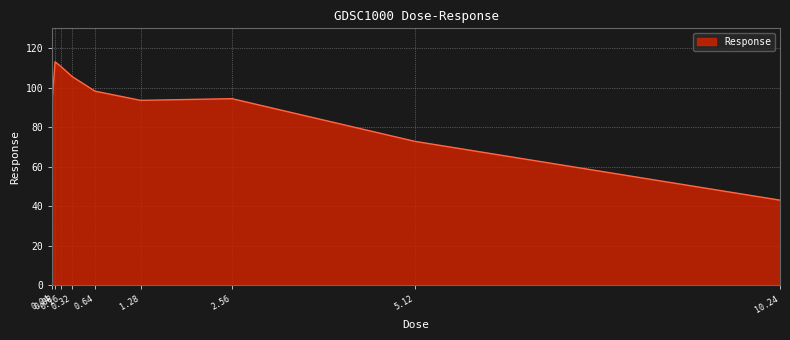

What is the ratio of the value at 2.56 to the value at 0.32?

0.9